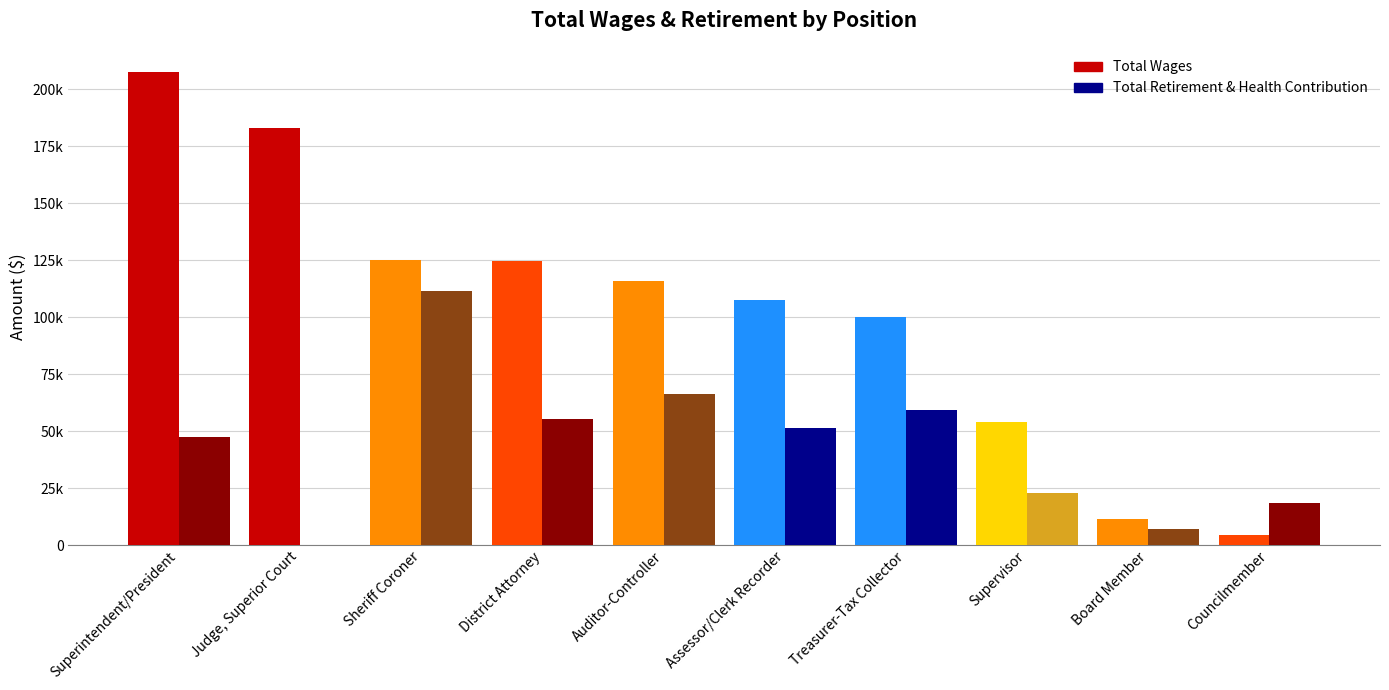

List the series in order of their peak value, highest first.

Total Wages, Total Retirement & Health Contribution